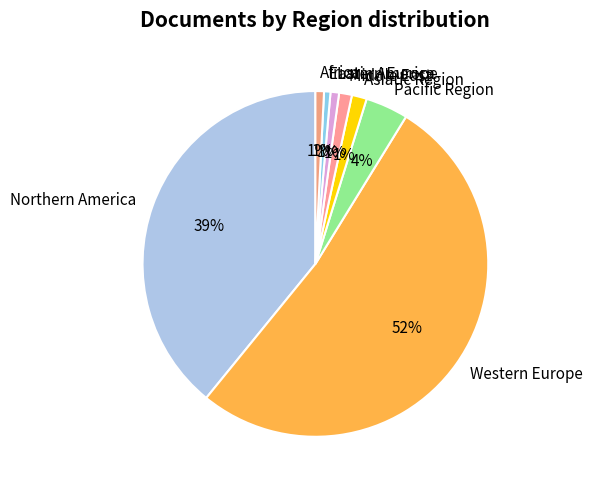

To the nearest percent, what percentage of the pie is Asiatic Region?

1%